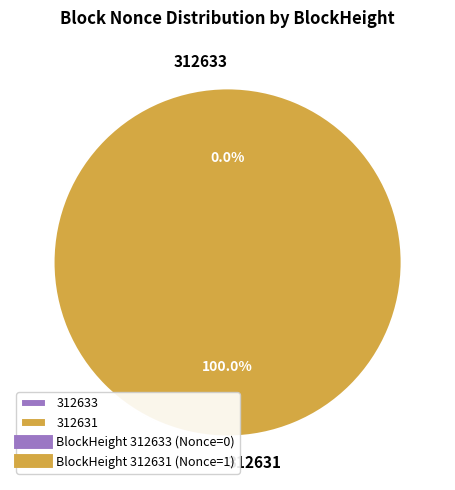

Does 312633 account for over 50% of the chart?

No